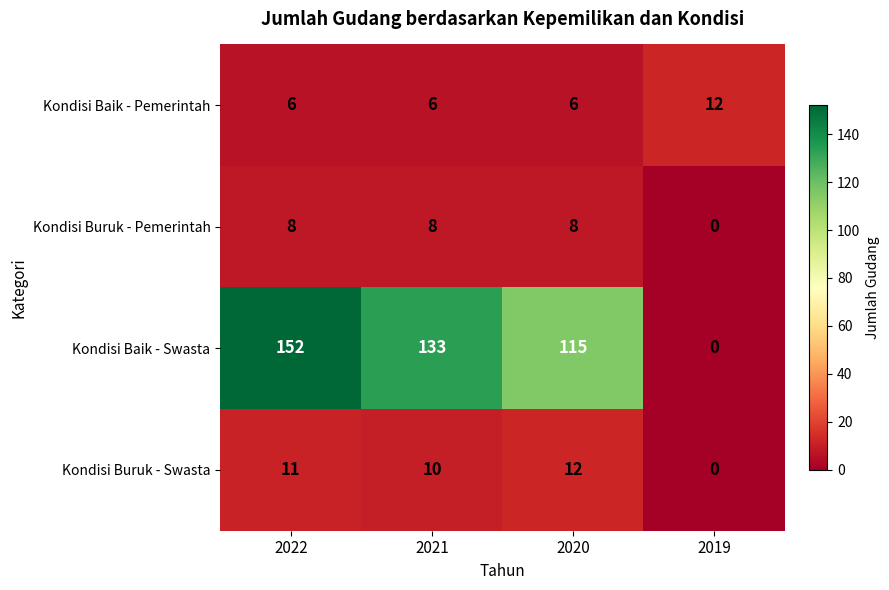

The value of Kondisi Buruk - Pemerintah at 2022 is 8. True or false?

True